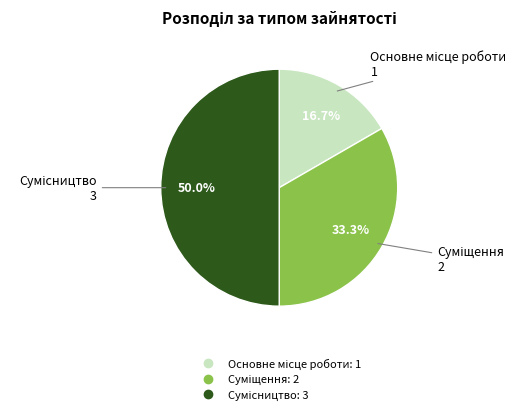

What is the change in value from Основне місце роботи to Сумісництво?

+2